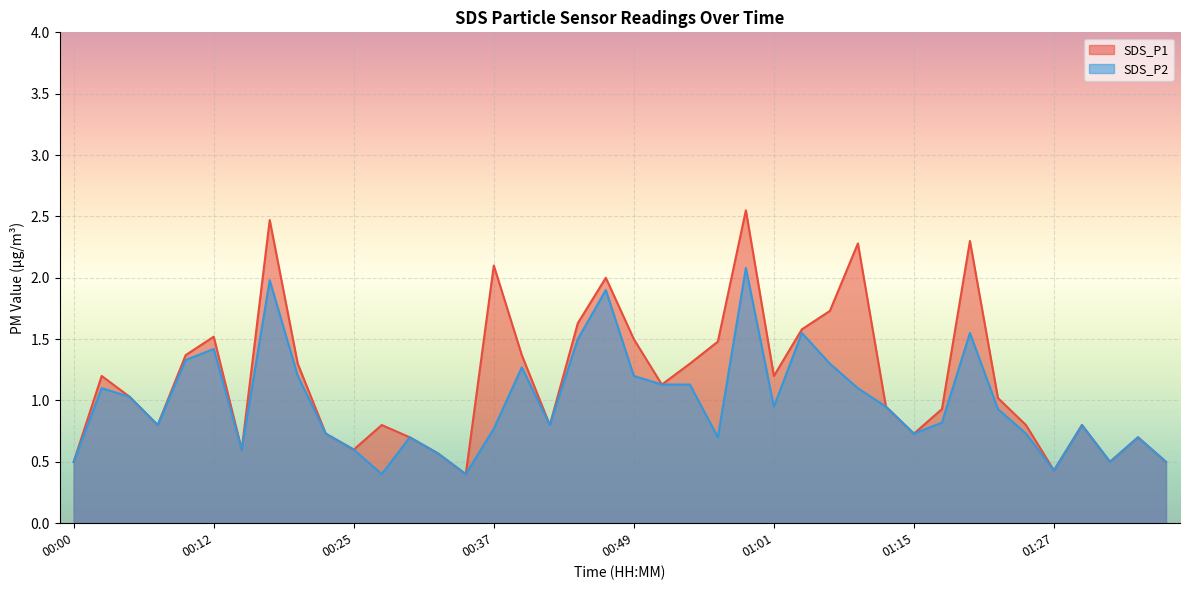

What position from the right is 00:08?

37